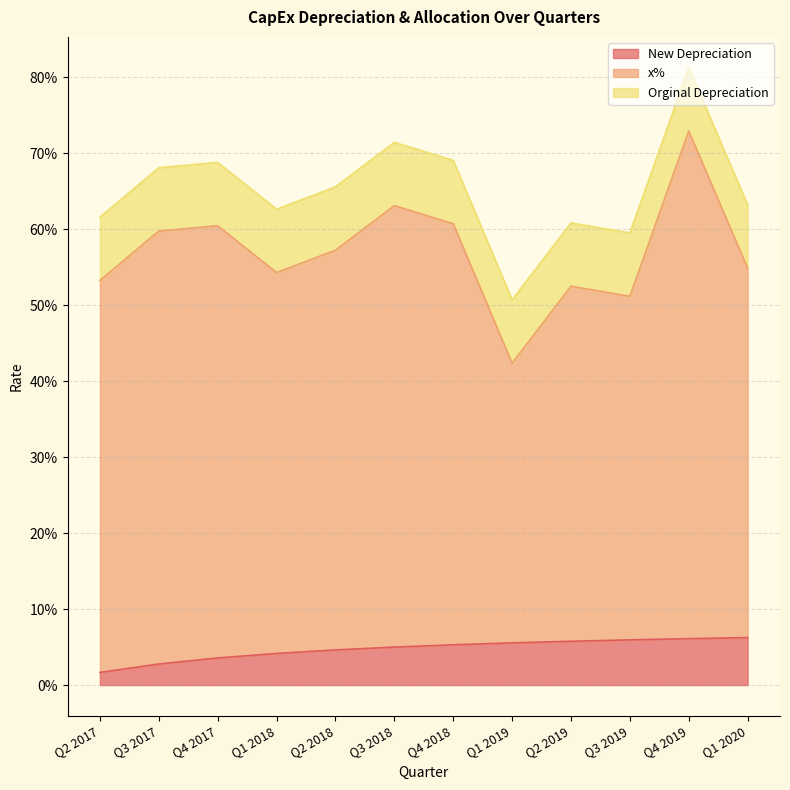

What are all the series names shown in the legend?

New Depreciation, x%, Orginal Depreciation